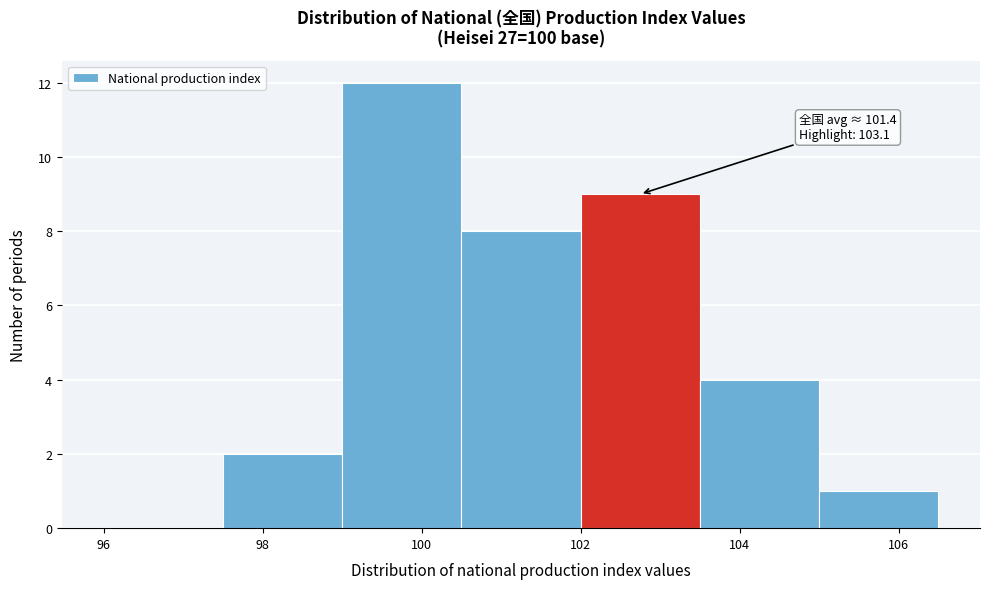

Which range on the x-axis has the tallest bar?

99.0 to 100.5